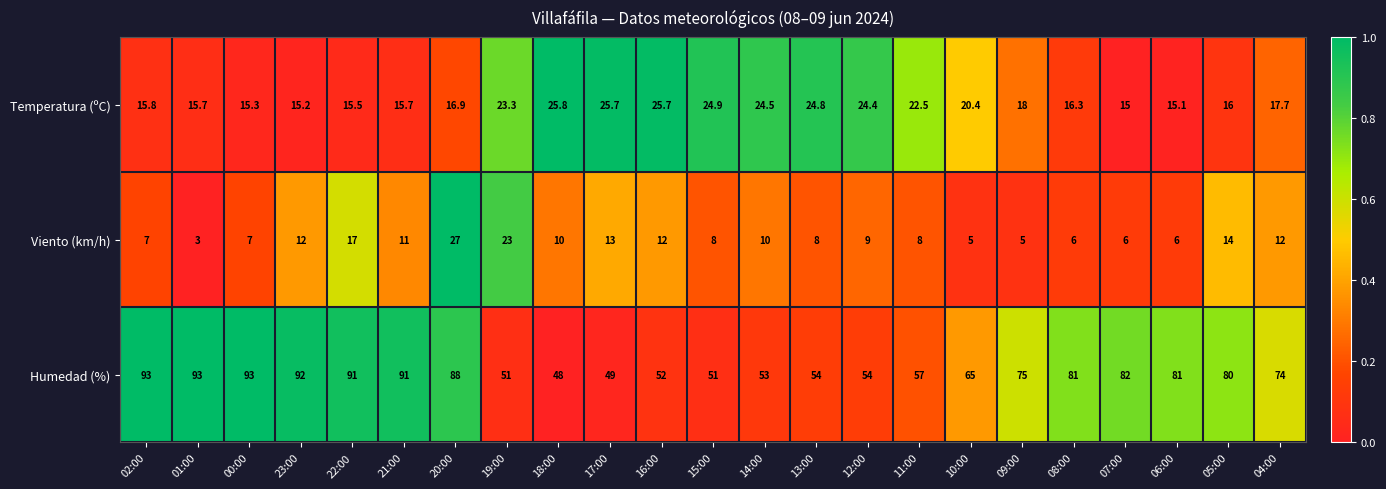

What is the sum of all Humedad (%) values?

1648.0